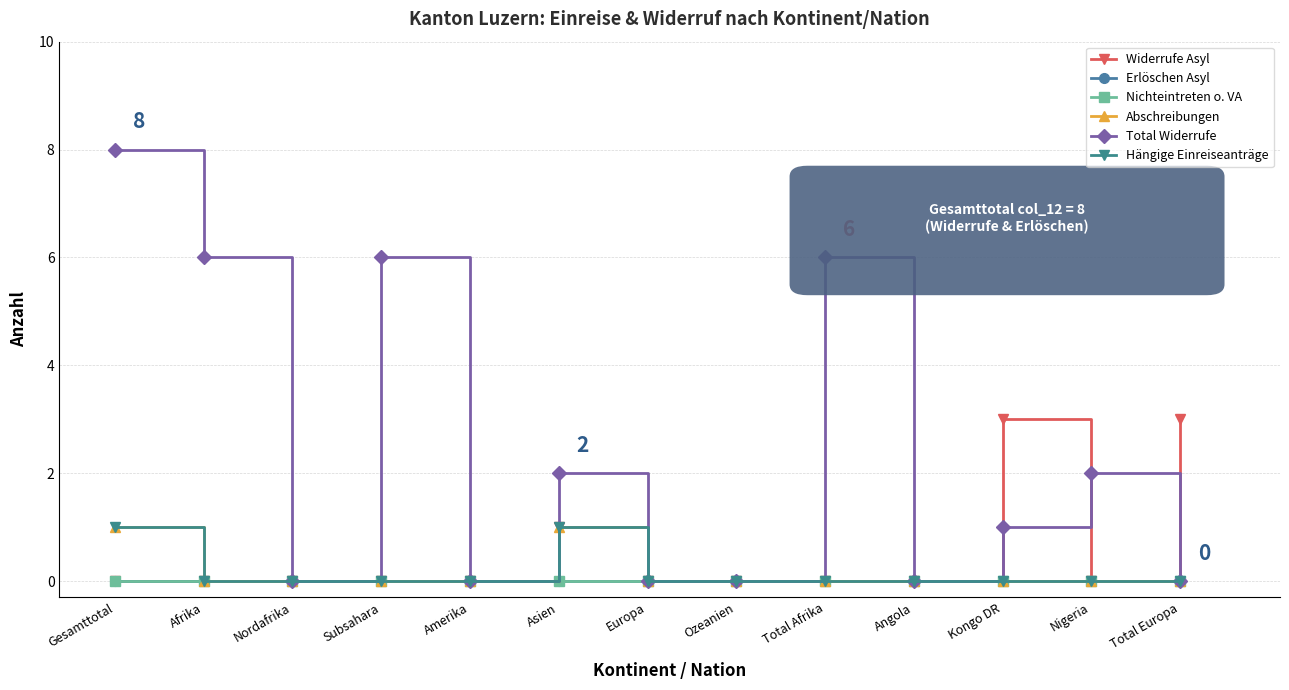

Which series changed the most between Nordafrika and Nigeria?

Total Widerrufe